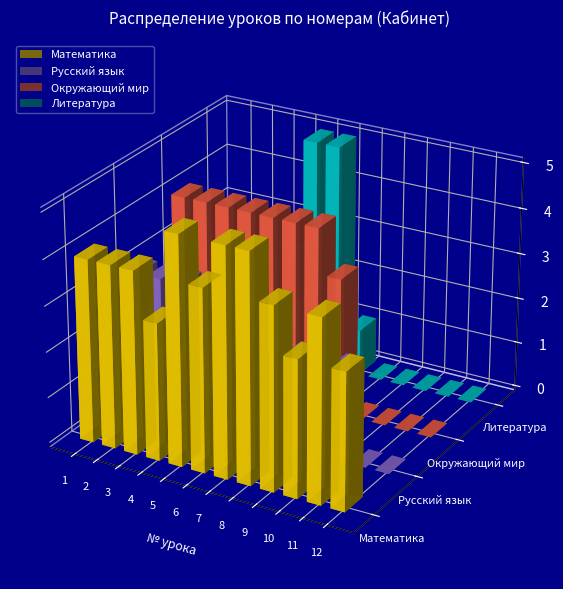

Which category has the lowest value across all series?

11